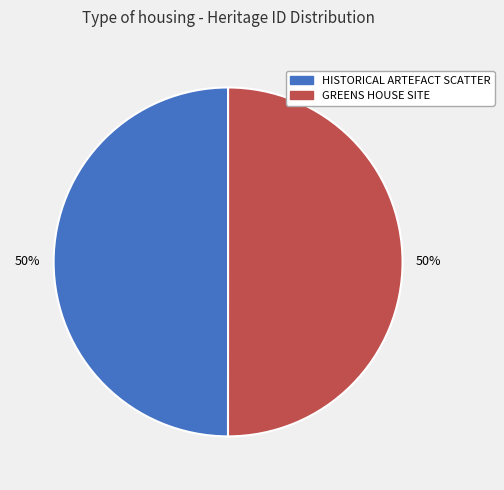

Combined, do HISTORICAL ARTEFACT SCATTER and GREENS HOUSE SITE account for over 50%?

Yes